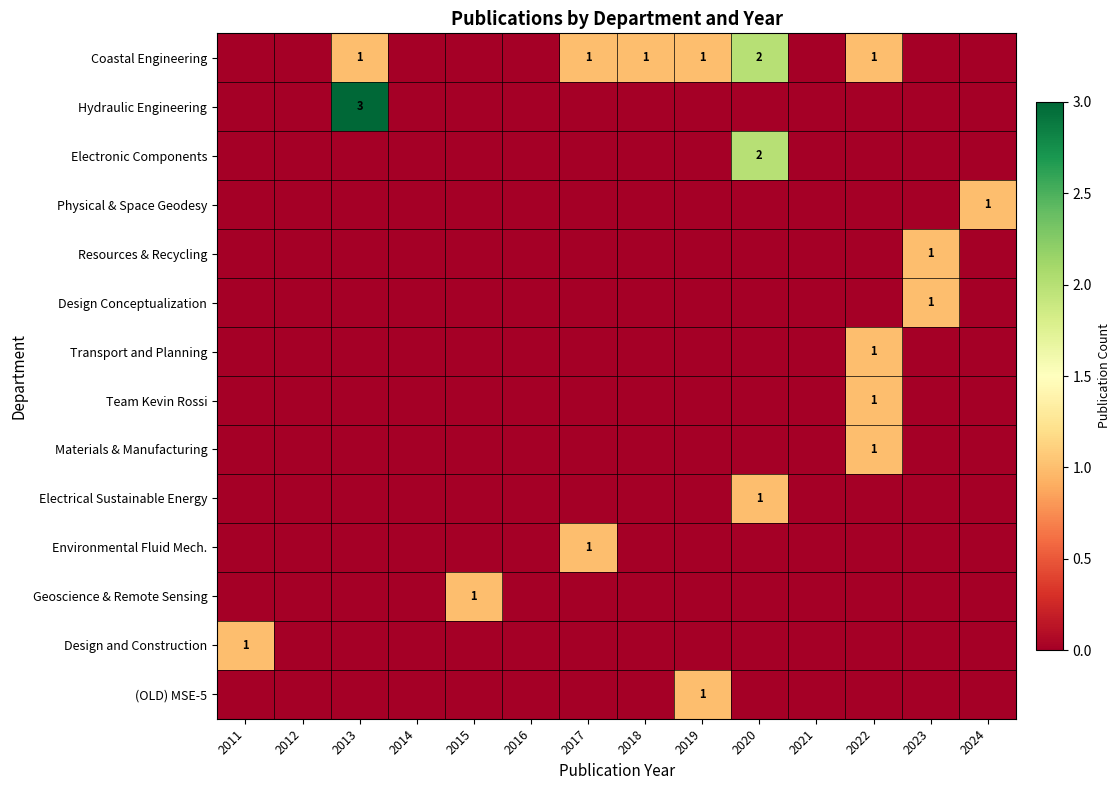

True or false: Design Conceptualization has a value of -1 at 2018.

False